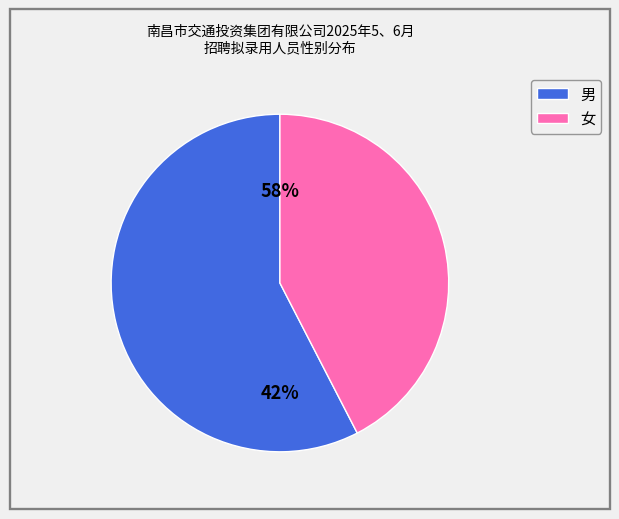

To the nearest percent, what is the average slice percentage?

50%